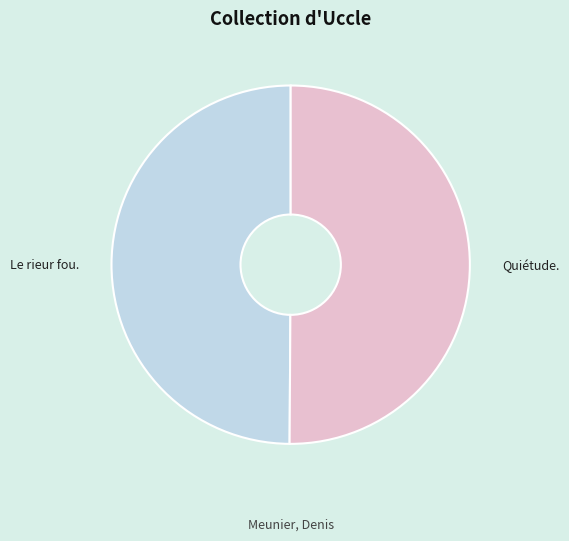

Is the sum of Le rieur fou. and Quiétude. greater than half?

Yes